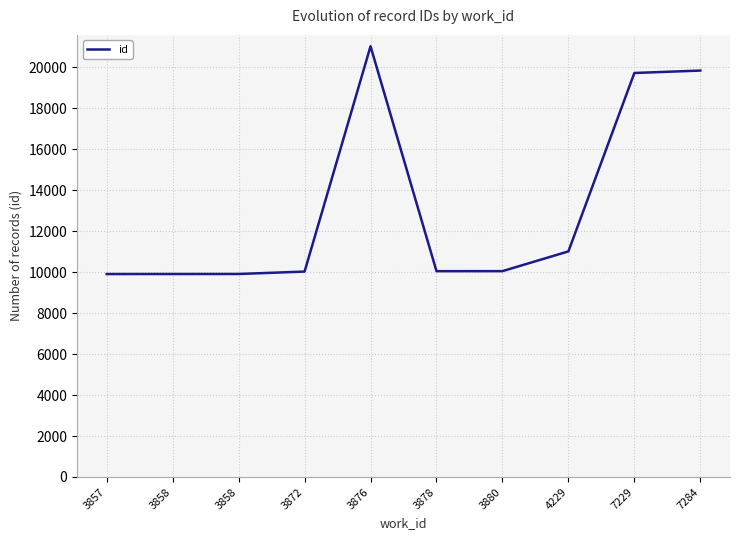

Does the chart have visible grid lines?

Yes